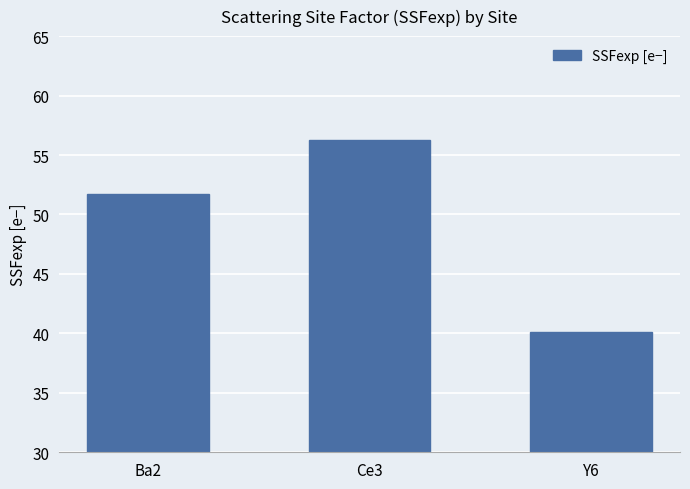

What is the difference between the maximum and minimum values?

16.2